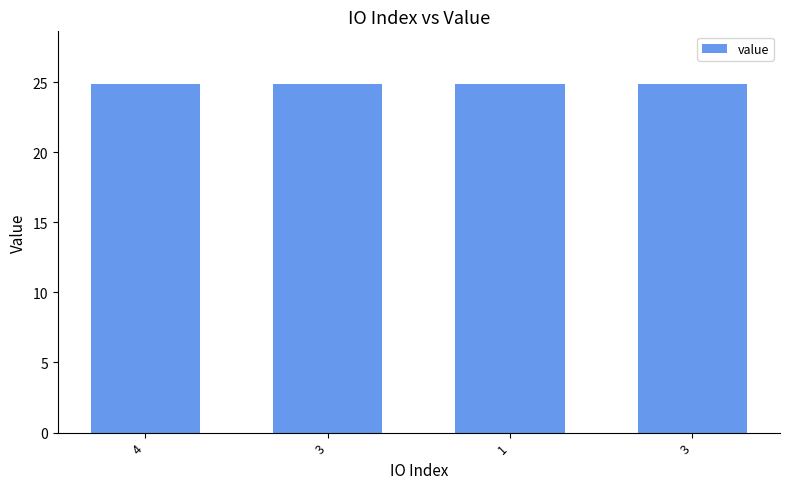

How many bars are there in total?

4